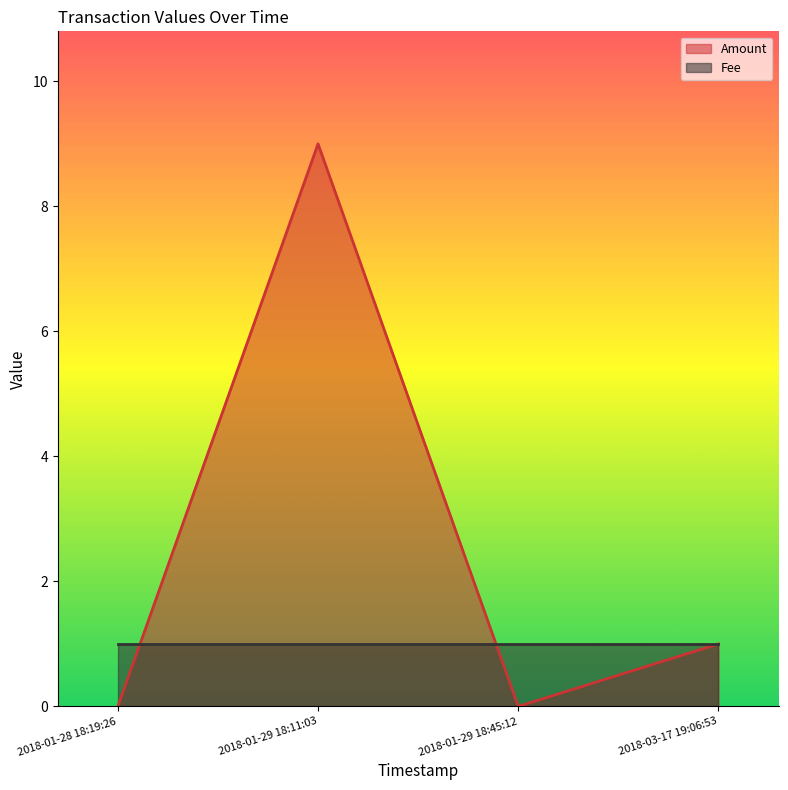

The chart shows a value of -4 at 2018-01-28 18:19:26. True or false?

False